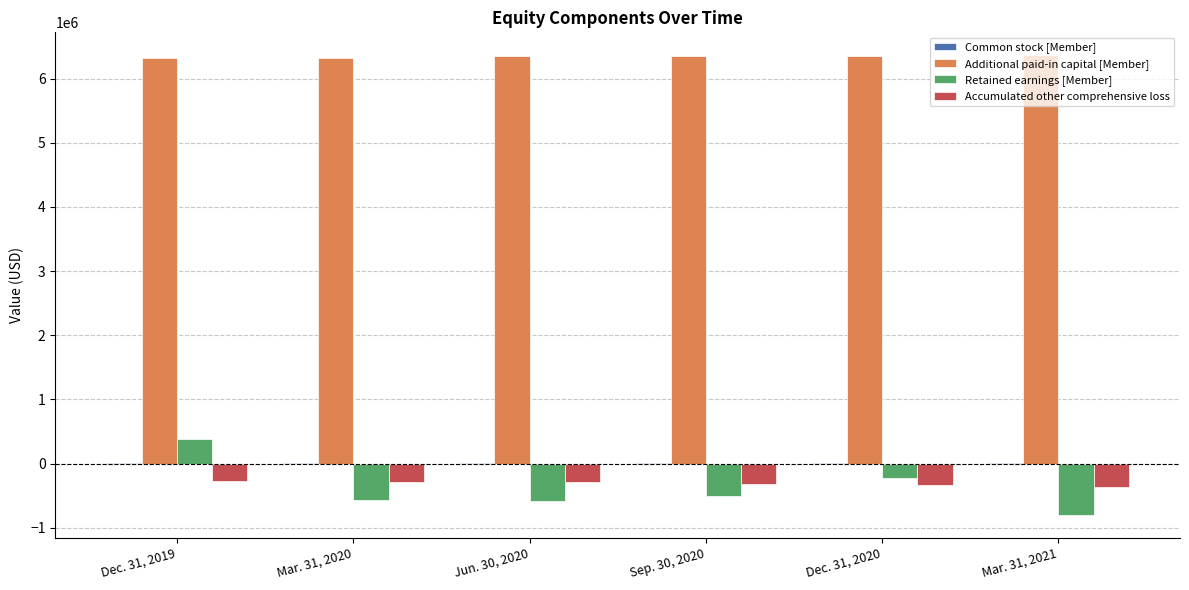

What is the maximum value shown in the chart?

6361832